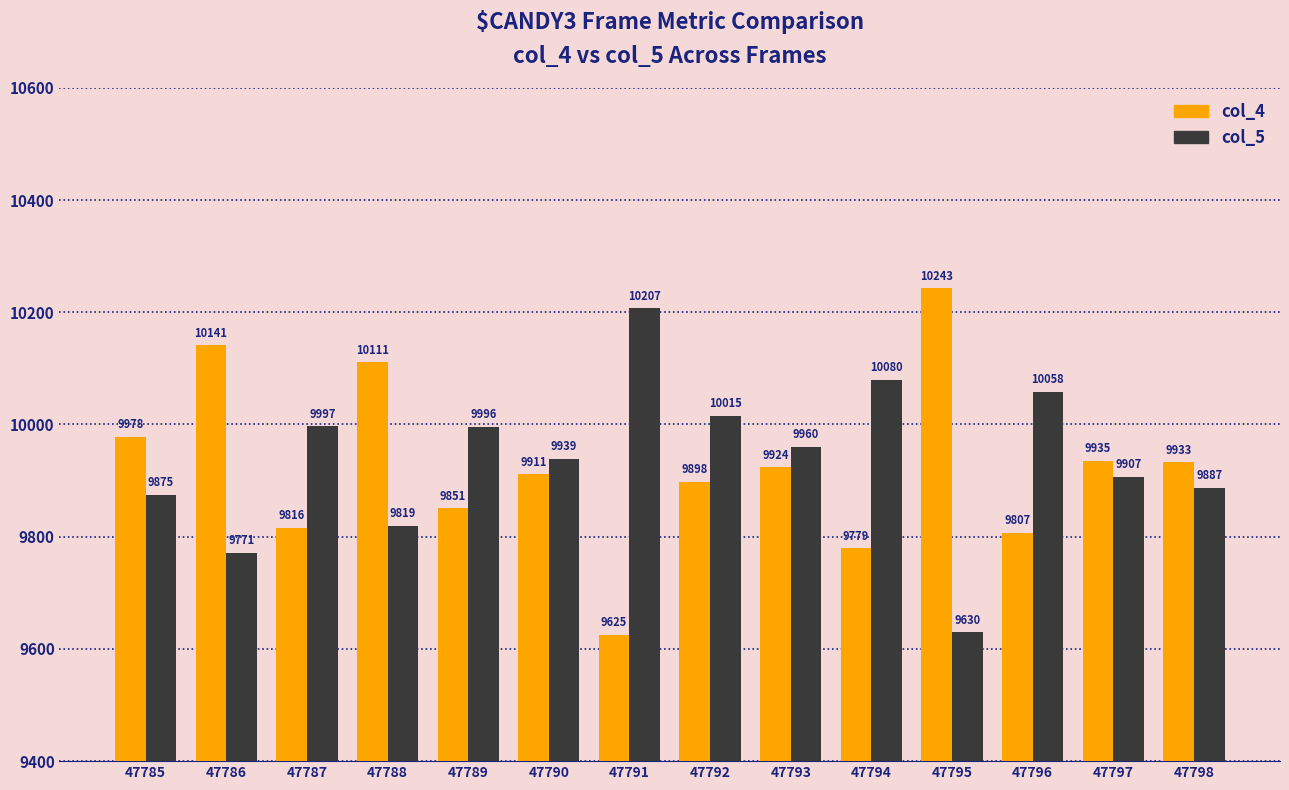

What is the value of the col_5 bar at the 6th from the left?

9939